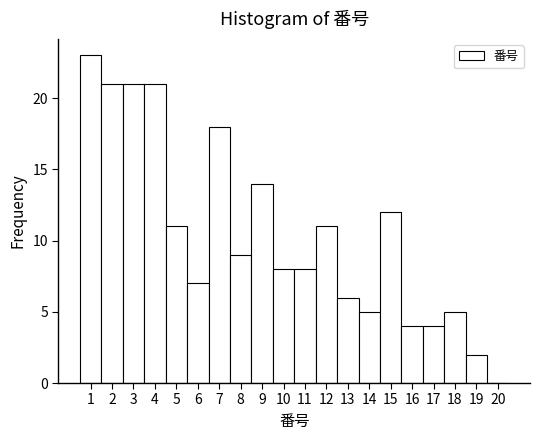

Reading left to right, transcribe this chart: for each bar, give the range it covers on the x-axis and its height. The values are not printed on the chart, so give them approximately, as read against the axis.

0.5 to 1.5: 23
1.5 to 2.5: 21
2.5 to 3.5: 21
3.5 to 4.5: 21
4.5 to 5.5: 11
5.5 to 6.5: 7
6.5 to 7.5: 18
7.5 to 8.5: 9
8.5 to 9.5: 14
9.5 to 10.5: 8
10.5 to 11.5: 8
11.5 to 12.5: 11
12.5 to 13.5: 6
13.5 to 14.5: 5
14.5 to 15.5: 12
15.5 to 16.5: 4
16.5 to 17.5: 4
17.5 to 18.5: 5
18.5 to 19.5: 2
19.5 to 20.5: 0